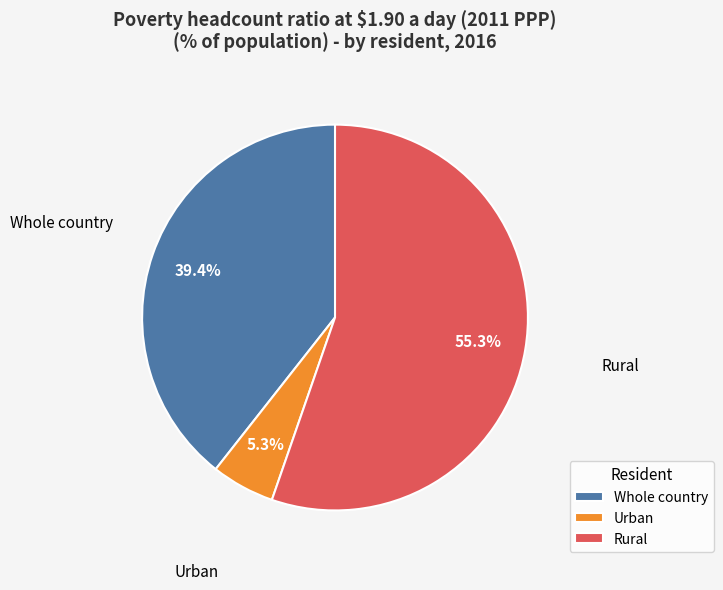

What is the smallest slice in the pie chart?

Urban